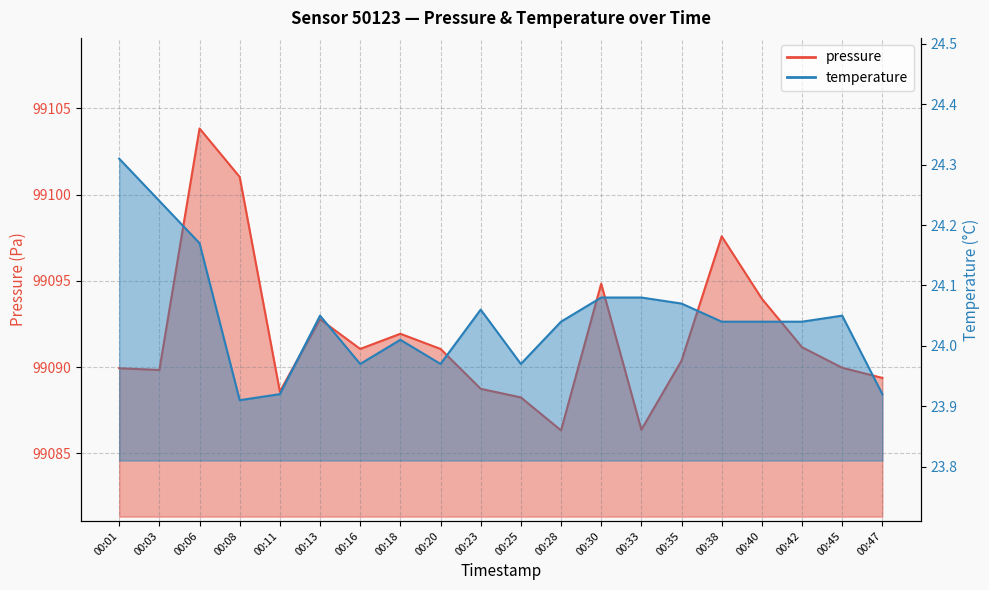

Which series changed the most between 00:18 and 00:47?

pressure